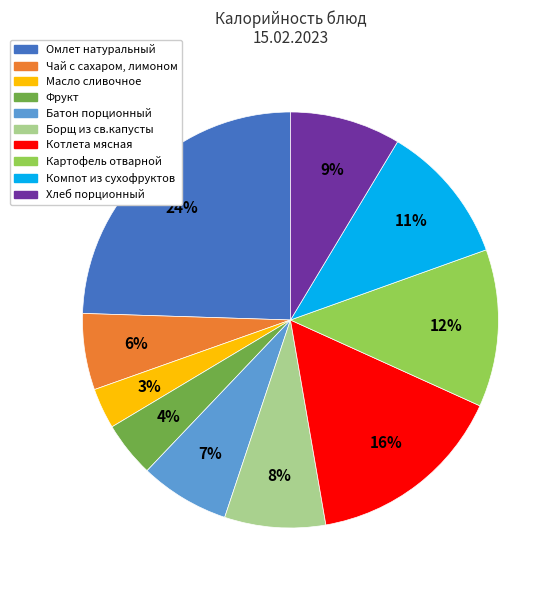

Approximately how many times larger is the value at Батон порционный compared to Хлеб порционный?

0.8